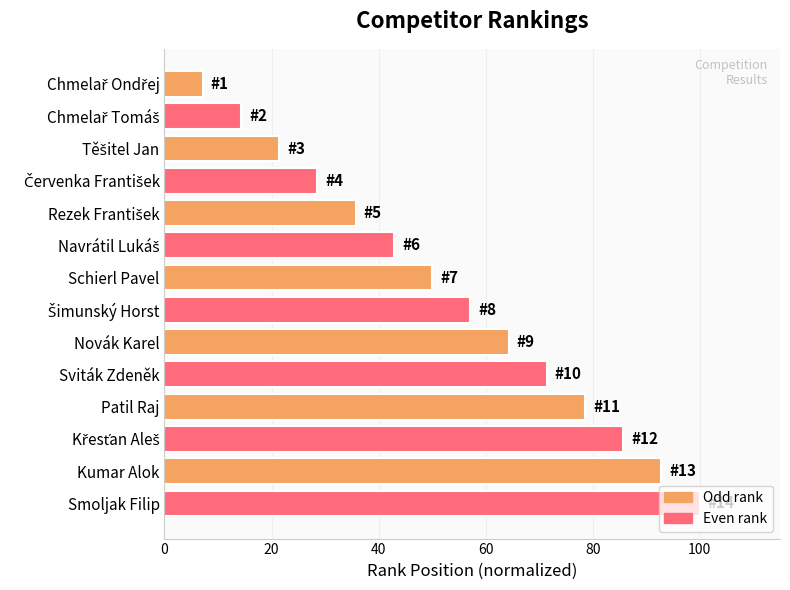

Is it true that the value at Smoljak Filip is 27.4?

False